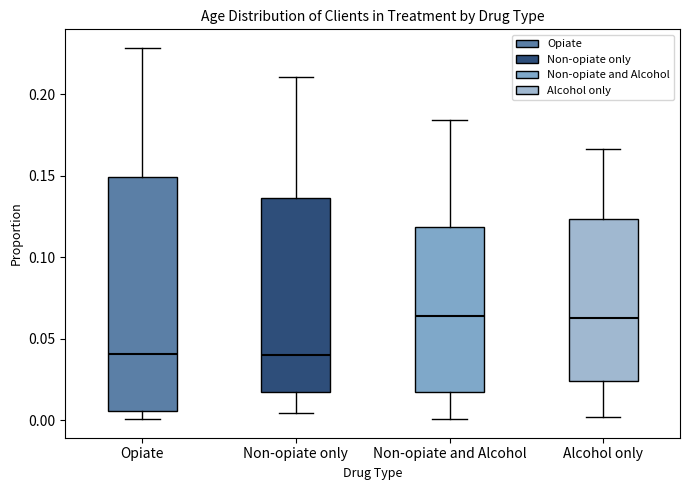

Reading left to right, read every box against the y-axis: the position of its median line, the range the box covers, and the ends of its whiskers. The values are not printed on the chart, so give them approximately, as read against the axis.

Opiate: median 0.040, box 0.005 to 0.150, whiskers 0.000 to 0.230
Non-opiate only: median 0.040, box 0.015 to 0.135, whiskers 0.005 to 0.210
Non-opiate and Alcohol: median 0.065, box 0.015 to 0.120, whiskers 0.000 to 0.185
Alcohol only: median 0.065, box 0.025 to 0.125, whiskers 0.000 to 0.165